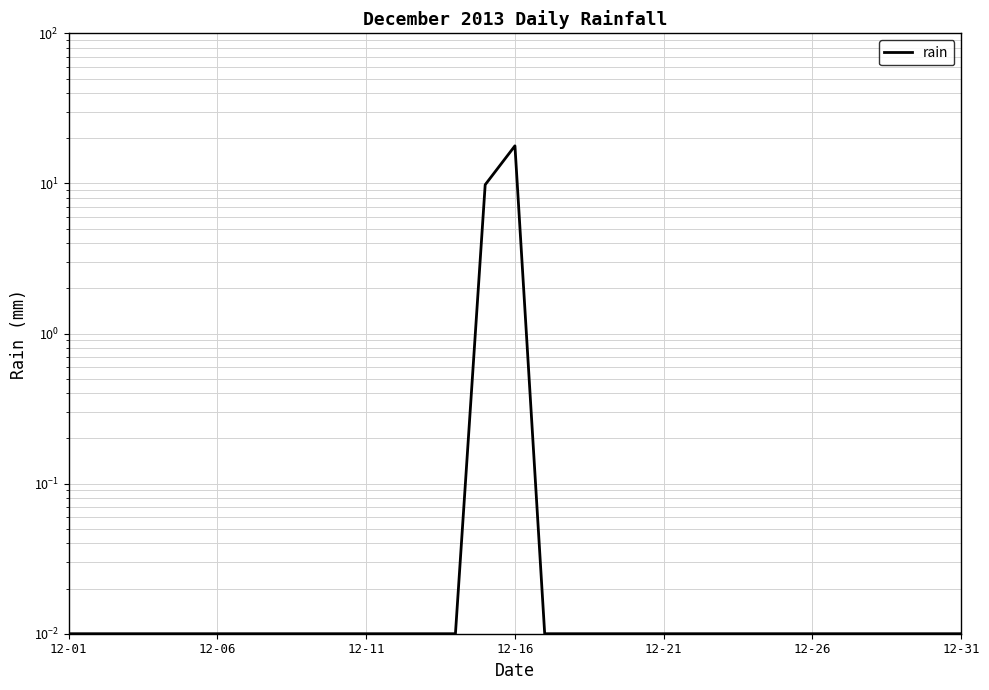

True or false: the data shows 17.8 at 12-16.

True